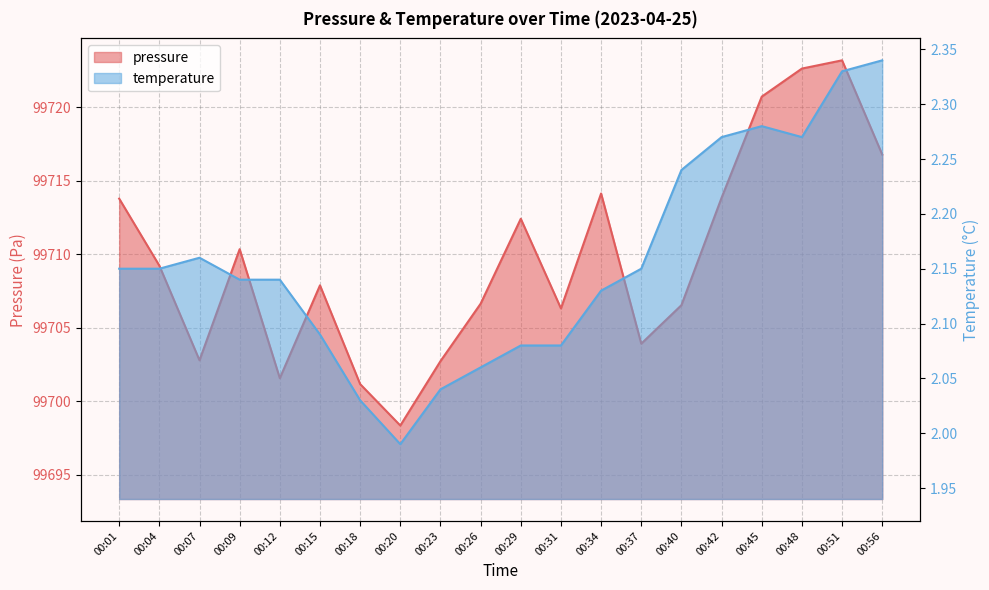

How many interior local valleys does the pressure series have?

5